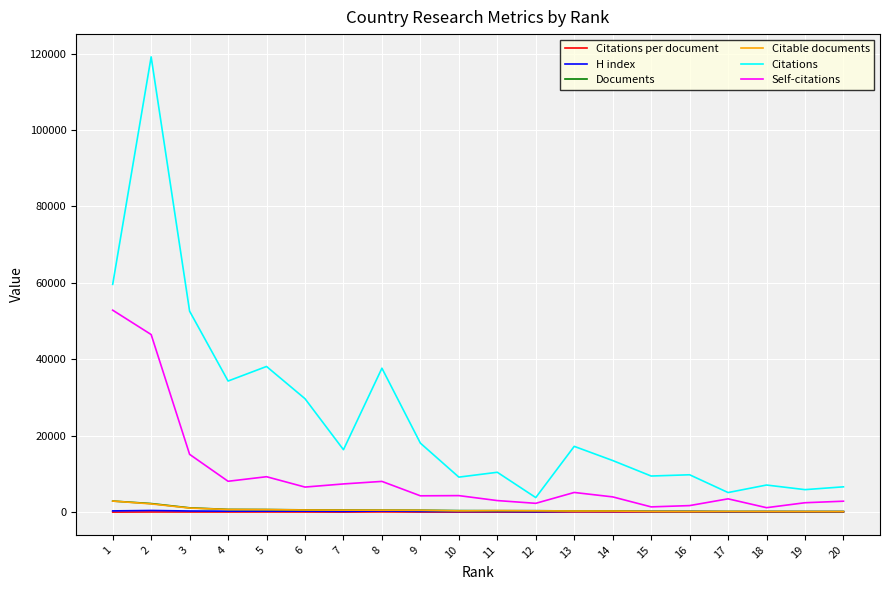

At which category is the sum across all series the highest?

2